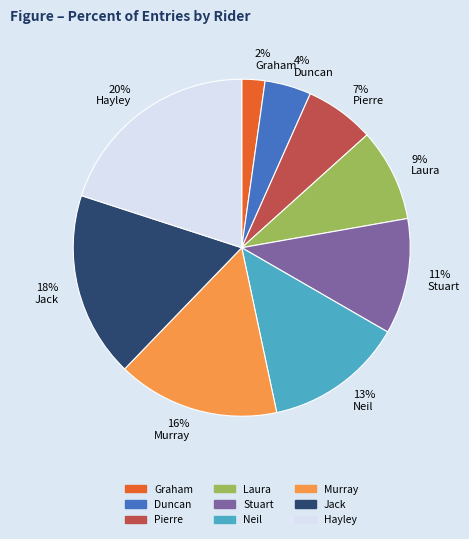

True or false: Hayley accounts for 20% of the total.

True